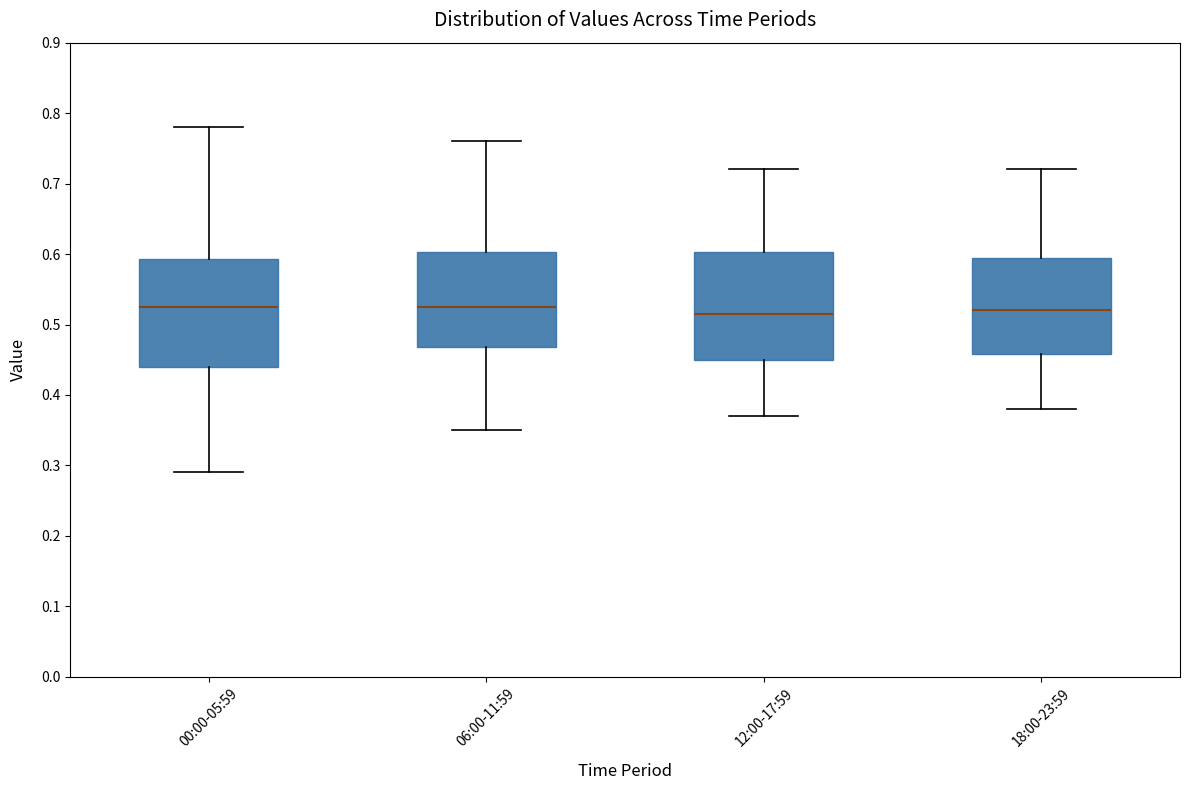

Reading left to right, transcribe this box plot: for each box, give where its median line is, the range the box spans, and where its two whiskers end, as read against the y-axis. The values are not printed on the chart, so give them approximately, as read against the axis.

00:00-05:59: median 0.53, box 0.44 to 0.59, whiskers 0.29 to 0.78
06:00-11:59: median 0.53, box 0.47 to 0.60, whiskers 0.35 to 0.76
12:00-17:59: median 0.52, box 0.45 to 0.60, whiskers 0.37 to 0.72
18:00-23:59: median 0.52, box 0.46 to 0.60, whiskers 0.38 to 0.72